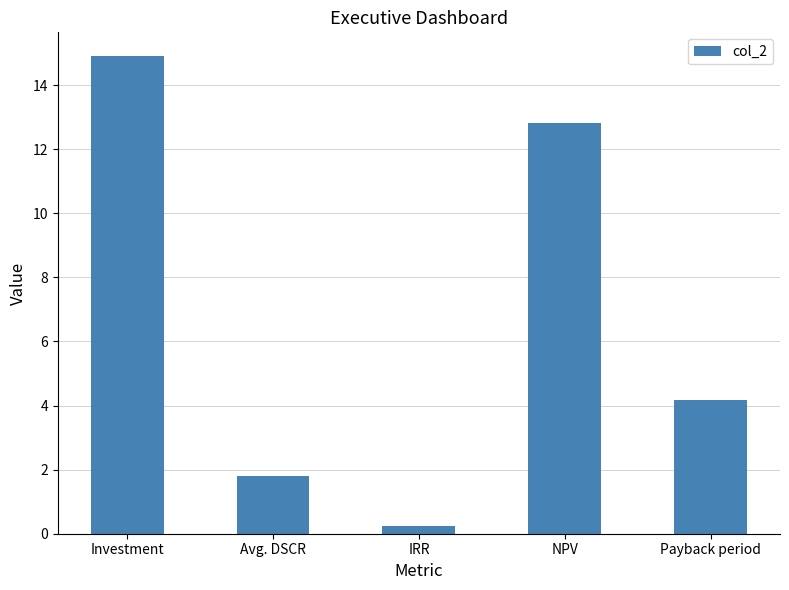

What position from the left is NPV?

4